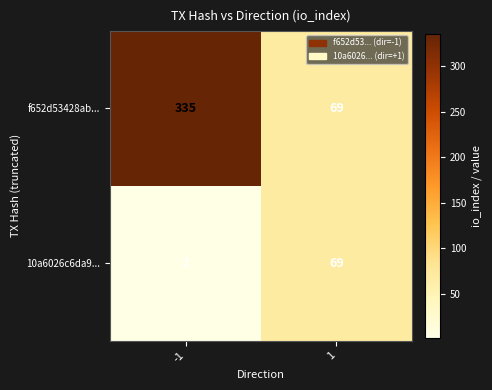

True or false: 10a6026c6da9... has a value of 16 at 1.

False